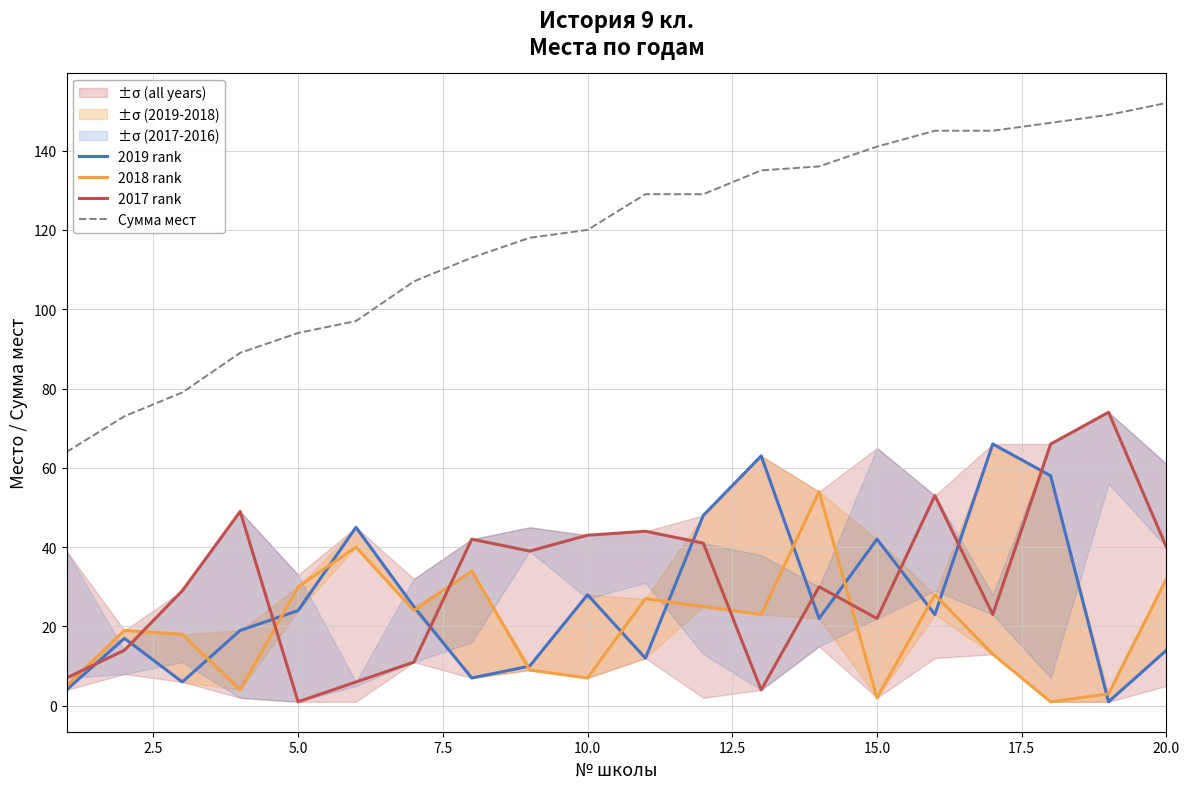

Reading left to right, list all the values displayed in this chart.

2019 rank: 4	17	6	19	24	45	25	7	10	28	12	48	63	22	42	23	66	58	1	14
2018 rank: 5	19	18	4	30	40	24	34	9	7	27	25	23	54	2	28	13	1	3	32
2017 rank: 7	14	29	49	1	6	11	42	39	43	44	41	4	30	22	53	23	66	74	40
Сумма мест: 64	73	79	89	94	97	107	113	118	120	129	129	135	136	141	145	145	147	149	152